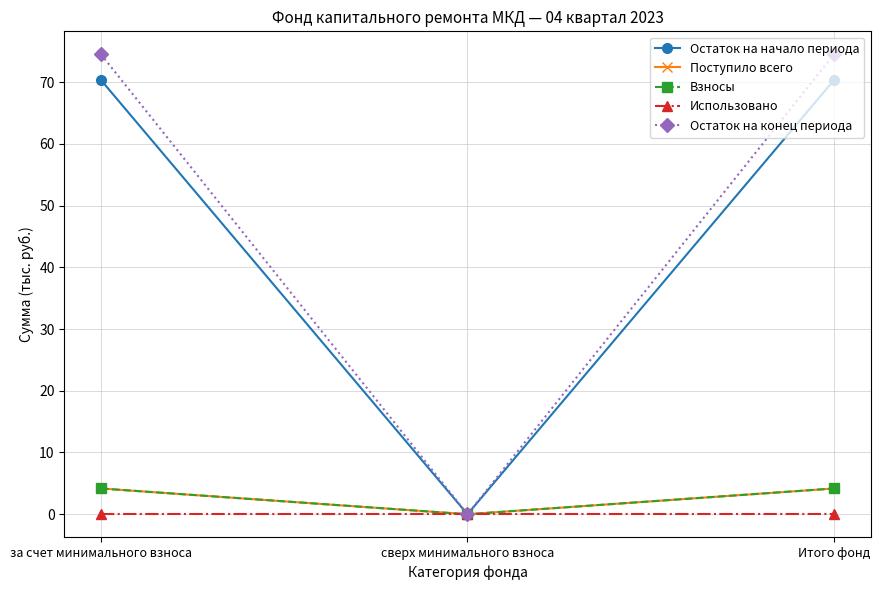

What are all the series names shown in the legend?

Остаток на начало периода, Поступило всего, Взносы, Использовано, Остаток на конец периода